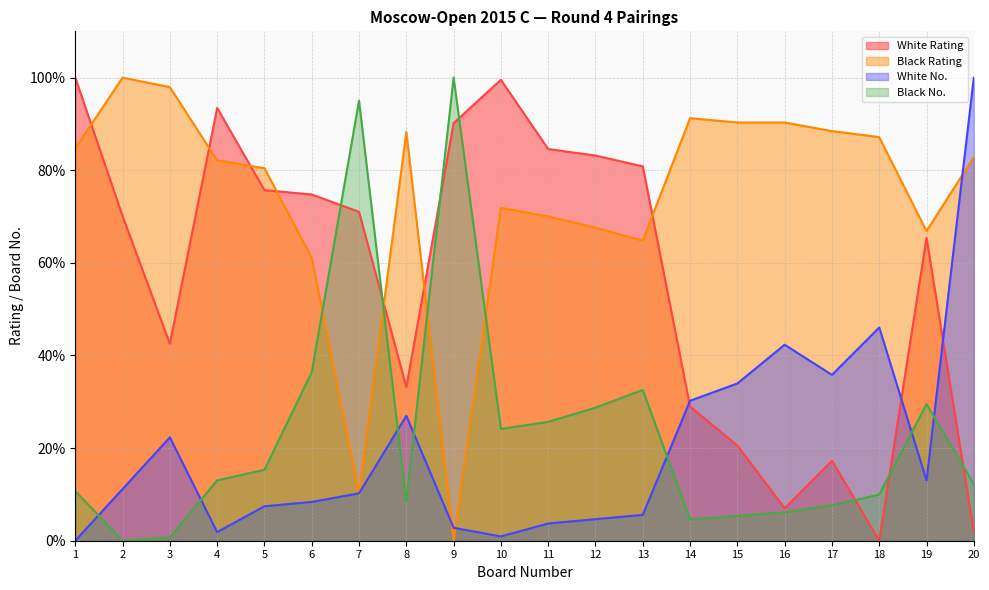

At 4, list the series in order from smallest to largest.

White No., Black No., Black Rating, White Rating